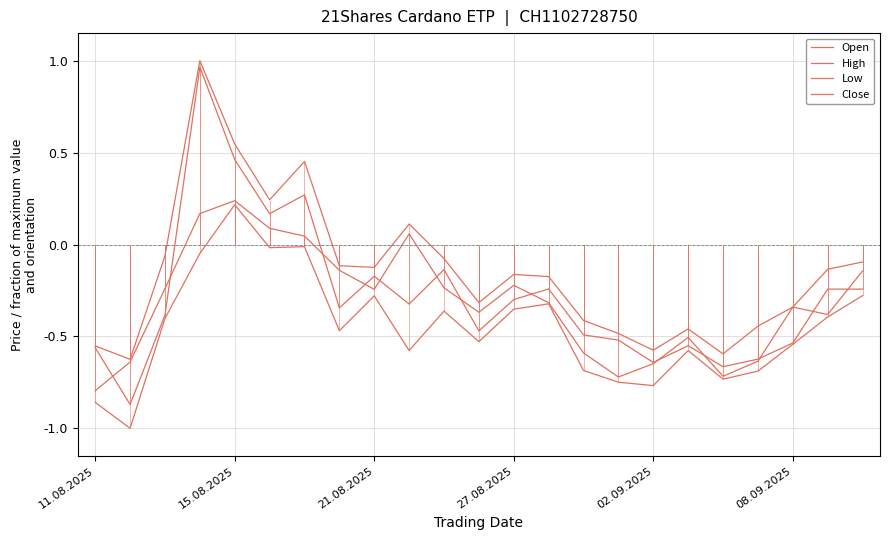

What is the total value across all series at 18?

-2.7